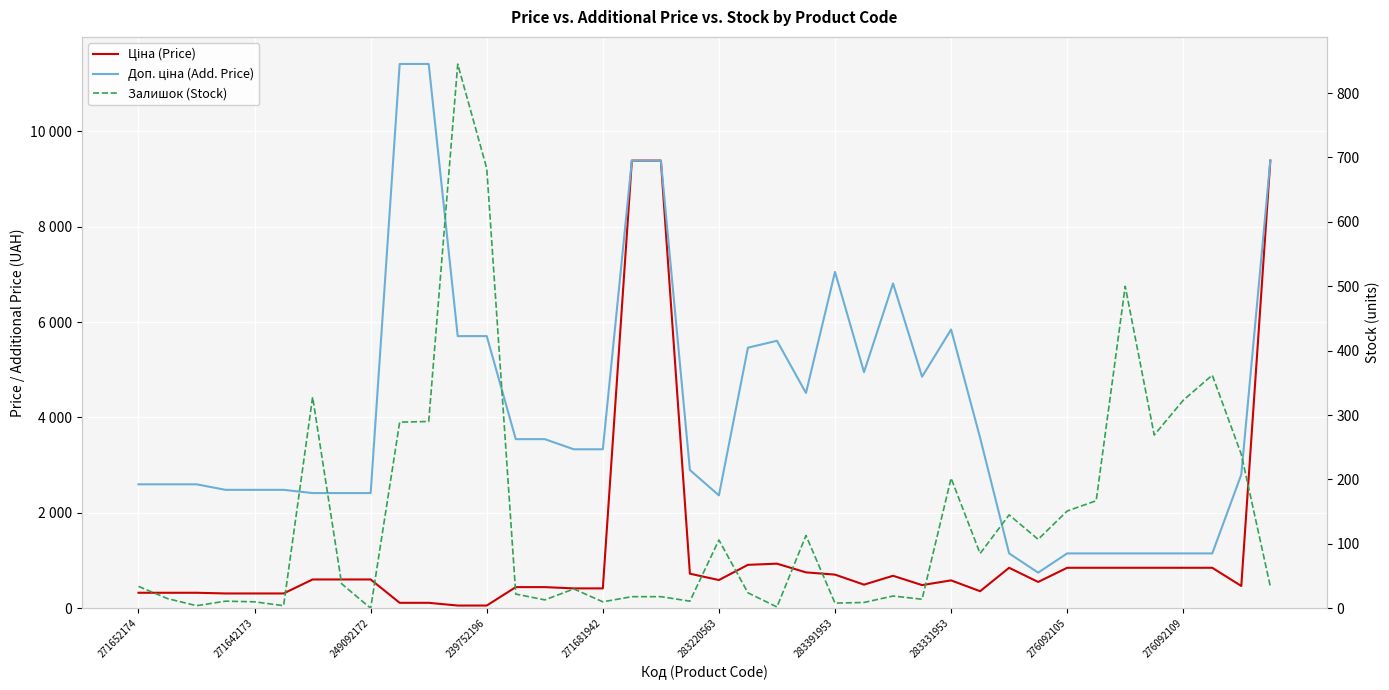

Reading left to right, what are all the values shown in this chart?

Ціна (Price): 324.8	324.8	324.8	310.3	310.3	310.3	603.7	603.7	603.7	114.1	114.1	57.0	57.0	443.1	443.1	416.6	416.6	9384.0	9384.0	724.5	591.6	910.4	934.5	752.2	705.1	495.0	681.0	485.4	584.4	357.4	848.4	551.5	848.4	848.4	848.4	848.4	848.4	848.4	467.3	9384.0
Доп. ціна (Add. Price): 2598.3	2598.3	2598.3	2482.4	2482.4	2482.4	2414.8	2414.8	2414.8	11410.0	11410.0	5705.0	5705.0	3545.0	3545.0	3332.5	3332.5	9384.0	9384.0	2897.8	2366.5	5462.3	5607.2	4513.3	7051.3	4950.4	6809.8	4853.8	5843.9	3573.9	1149.7	747.0	1149.7	1149.7	1149.7	1149.7	1149.7	1149.7	2803.6	9384.0
Залишок (Stock): 34.0	15.0	4.0	11.0	10.0	4.0	328.0	38.0	0.0	289.0	290.0	845.0	683.0	22.0	13.0	30.0	10.0	18.0	18.0	11.0	106.0	24.0	2.0	113.0	8.0	9.0	19.0	14.0	202.0	85.0	145.0	107.0	151.0	167.0	500.0	269.0	323.0	362.0	239.0	34.0